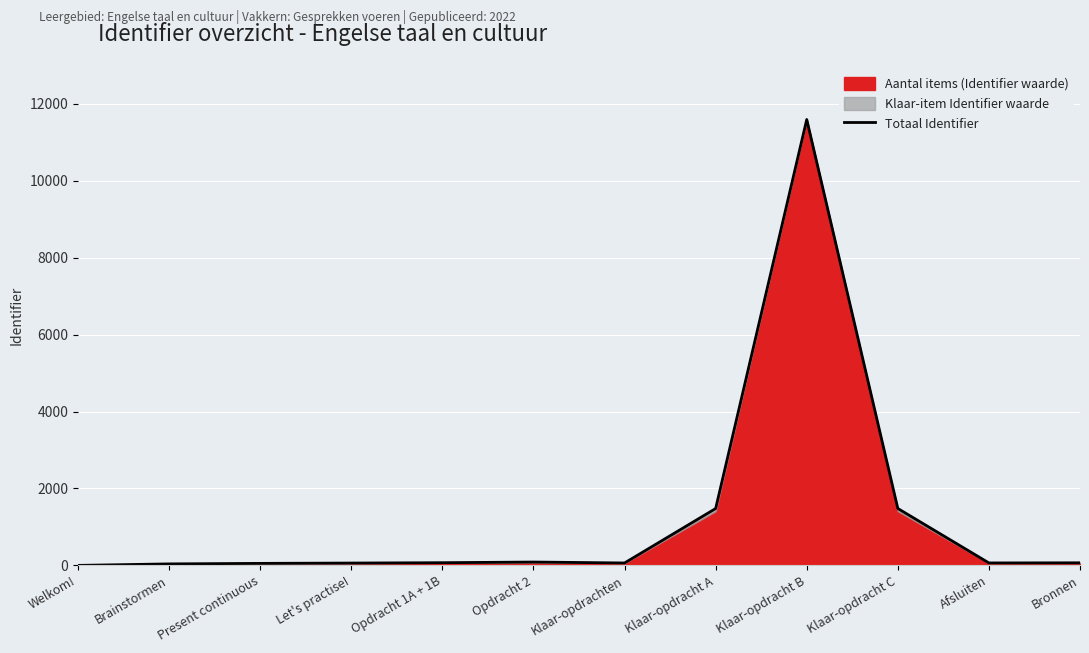

Reading right to left, what are all the values shown in this chart?

Bronnen=67.2	Afsluiten=64.0	Klaar-opdracht C=1479.5	Klaar-opdracht B=11591.0	Klaar-opdracht A=1478.4	Klaar-opdrachten=63.0	Opdracht 2=87.2	Opdracht 1A + 1B=70.0	Let's practise!=60.9	Present continuous=52.5	Brainstormen=38.9	Welkom!=0.0